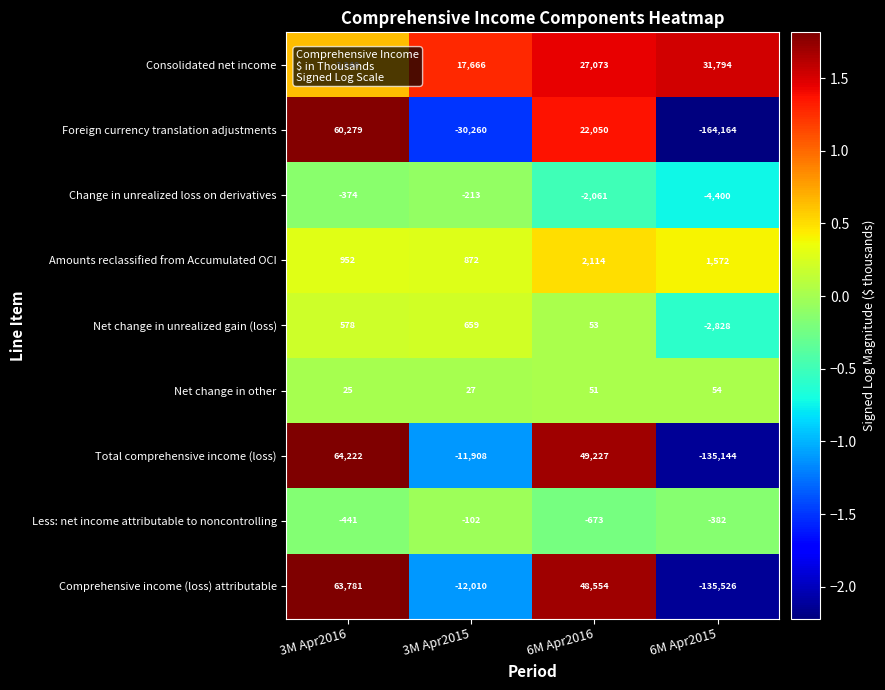

What is the difference between the Comprehensive income (loss) attributable values at 6M Apr2016 and 3M Apr2016?

15227